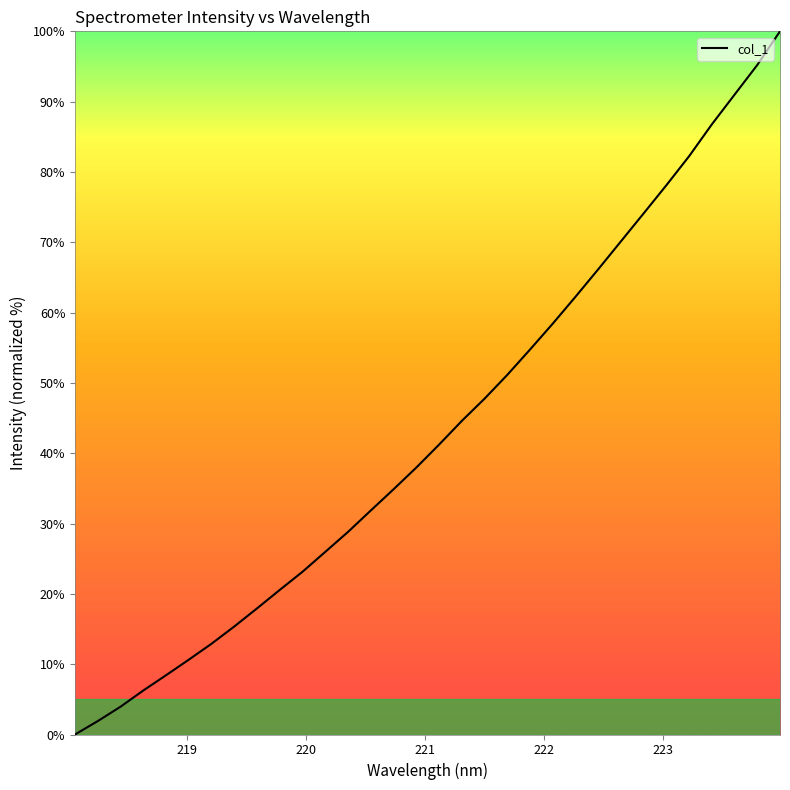

What is the difference between the maximum and minimum values?

100.0